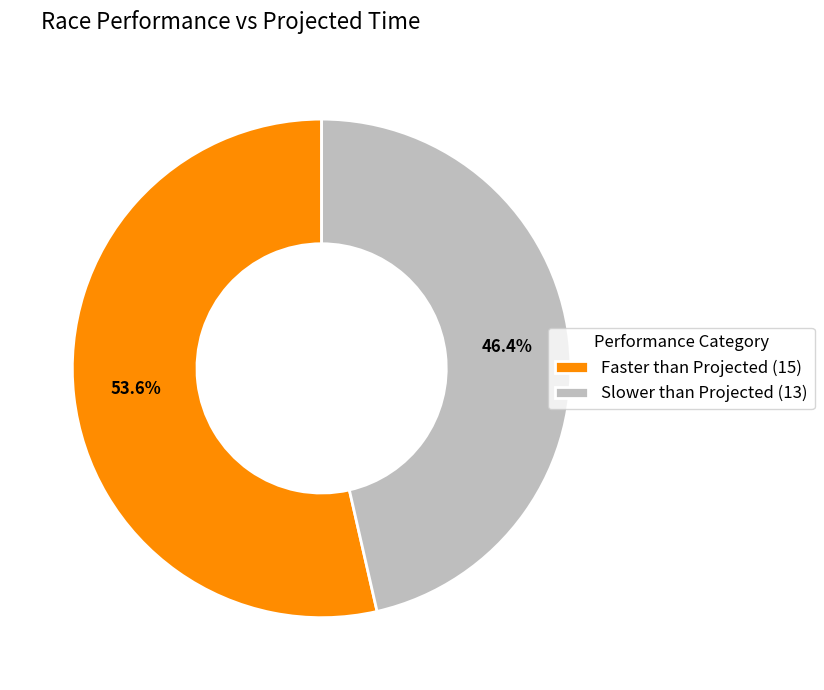

Count the number of slices in the pie.

2